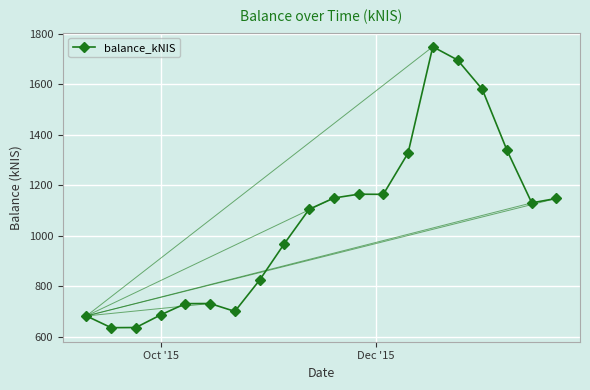

Is this an area chart (filled region under the line)?

No